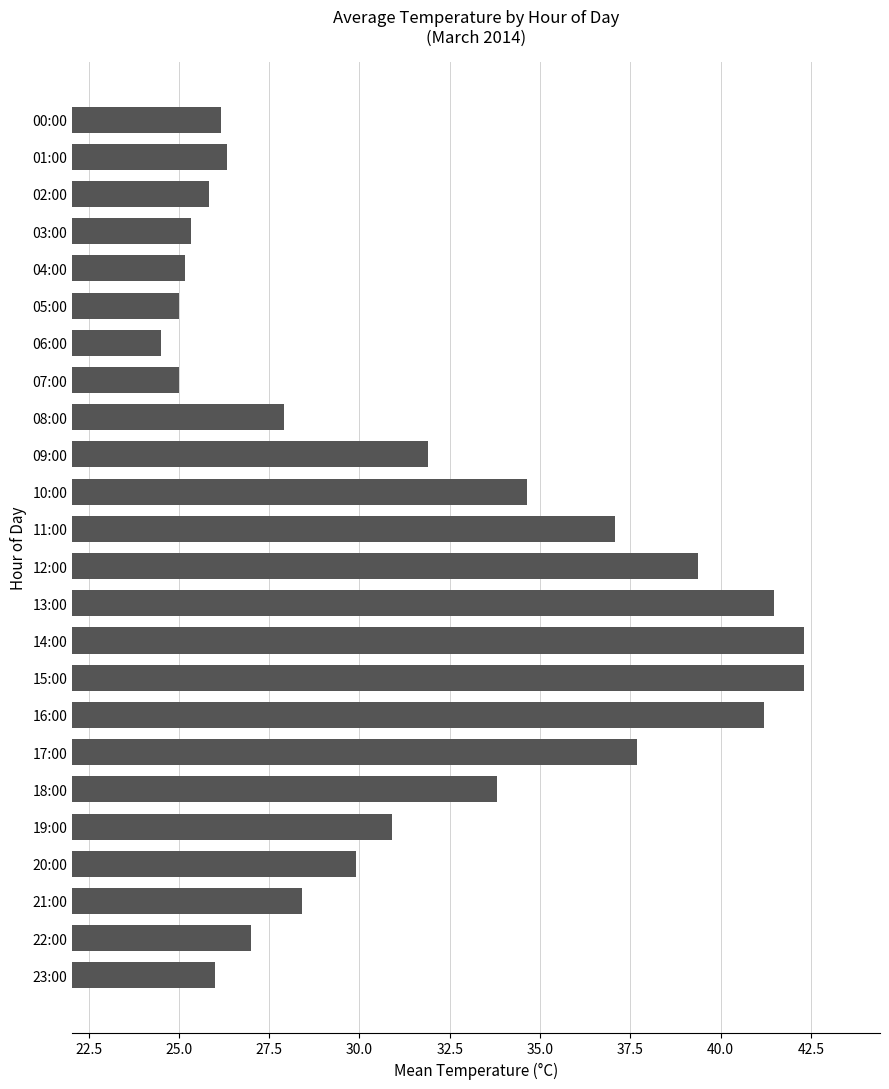

What is the maximum value shown in the chart?

42.3